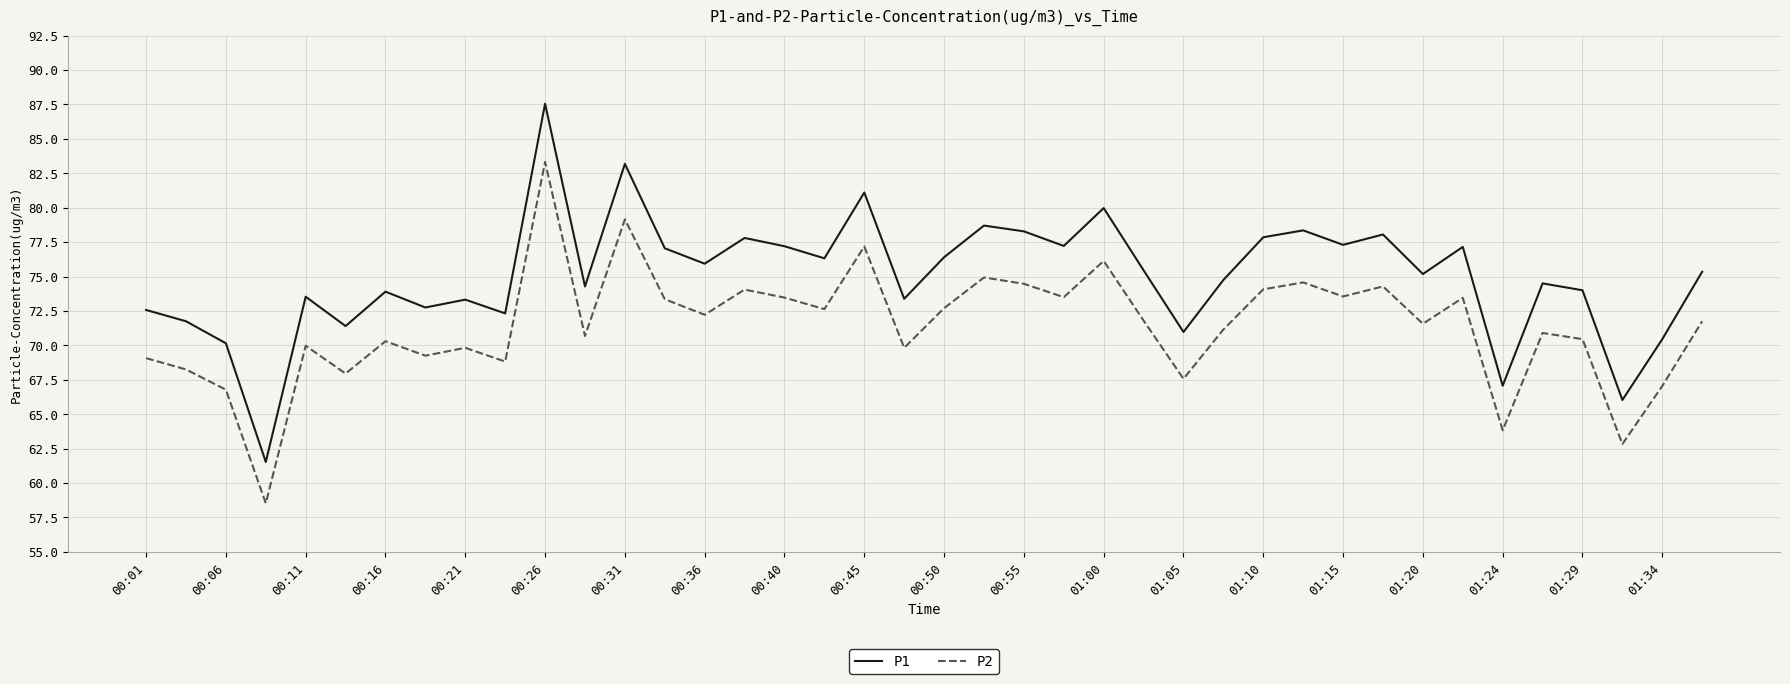

What is the maximum value for P2?

83.3